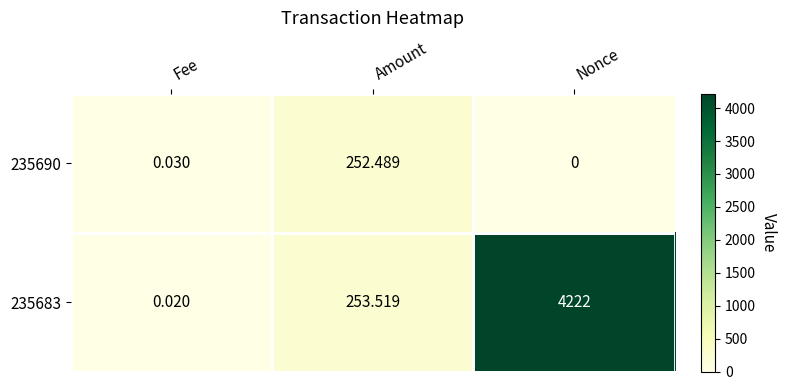

At which category is the sum across all series the highest?

Nonce